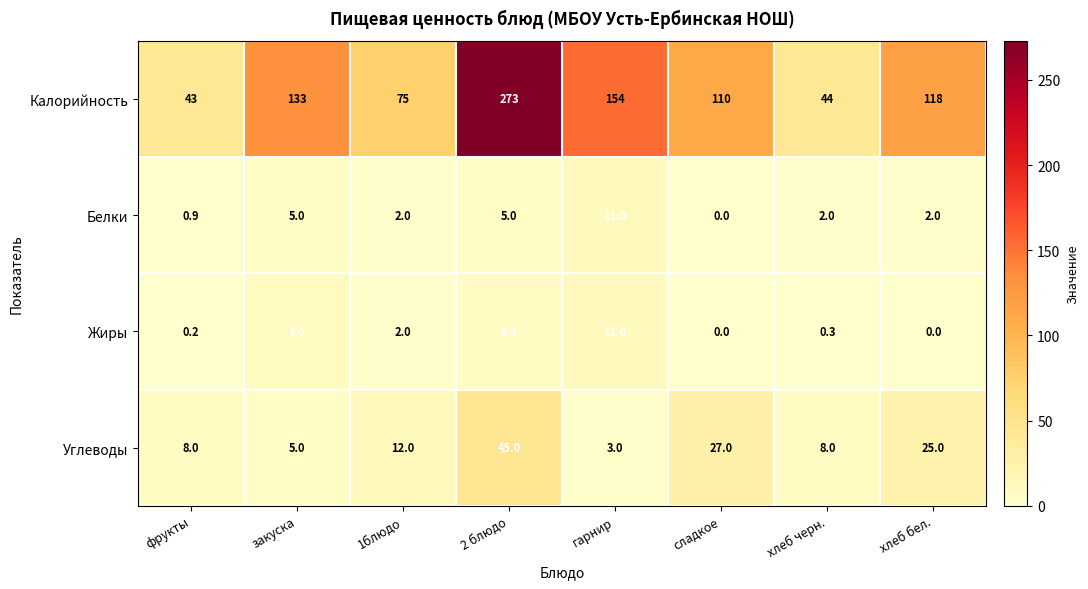

Which series changed the most between закуска and сладкое?

Калорийность